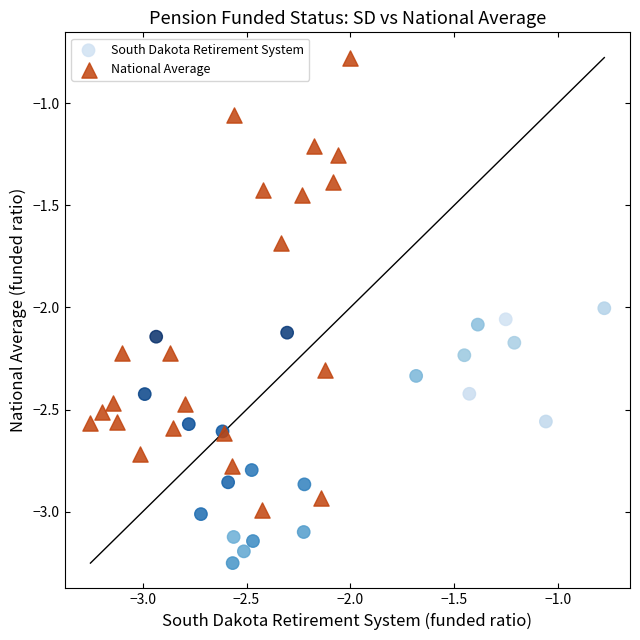

Which series reaches the minimum Y coordinate?

South Dakota Retirement System